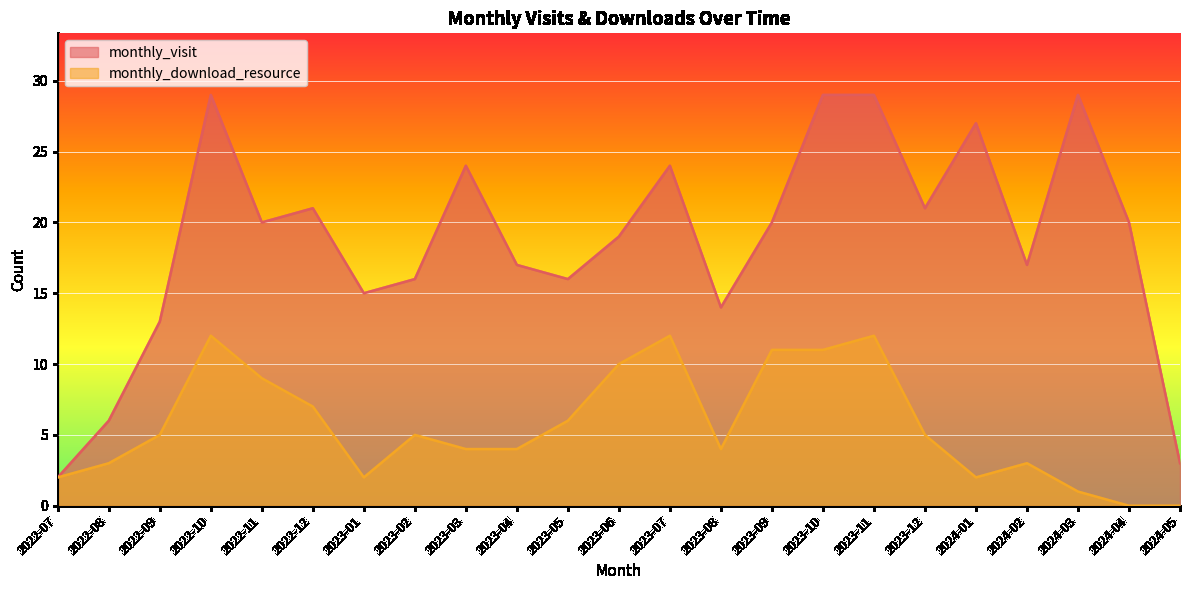

True or false: monthly_visit has more than 0 points higher than both neighbors.

True